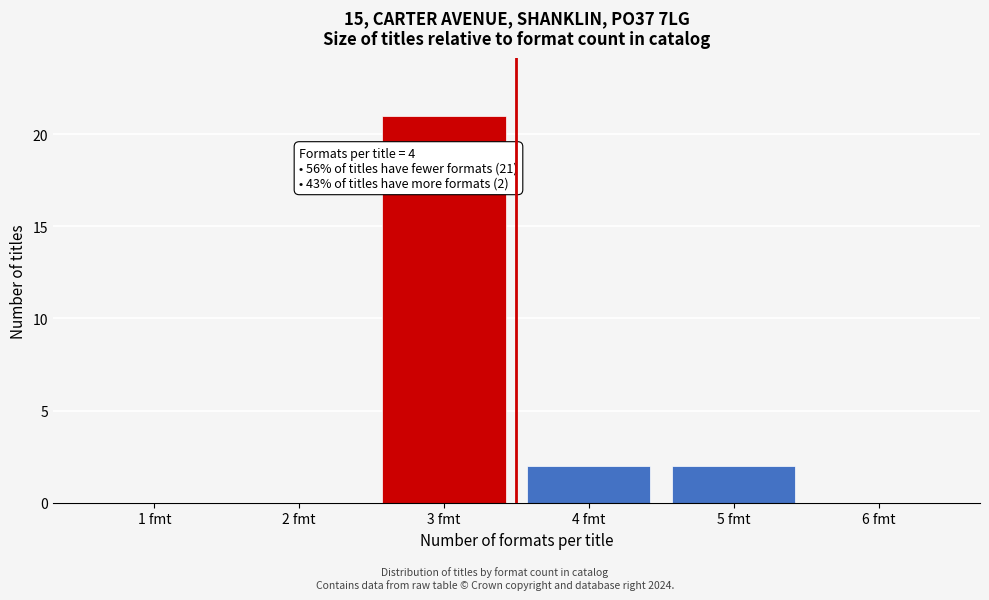

Reading left to right, what are all the values shown in this chart?

1 fmt=0	2 fmt=0	3 fmt=21	4 fmt=2	5 fmt=2	6 fmt=0